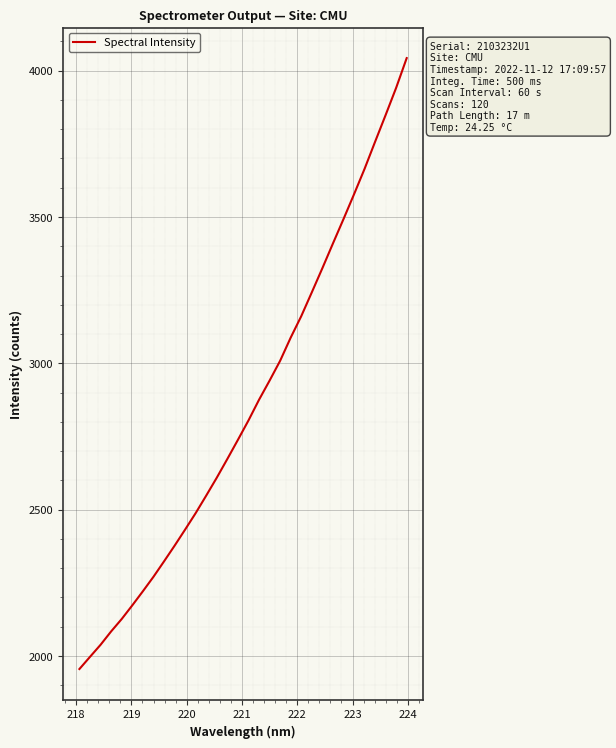

What is the greatest value displayed?

4043.1